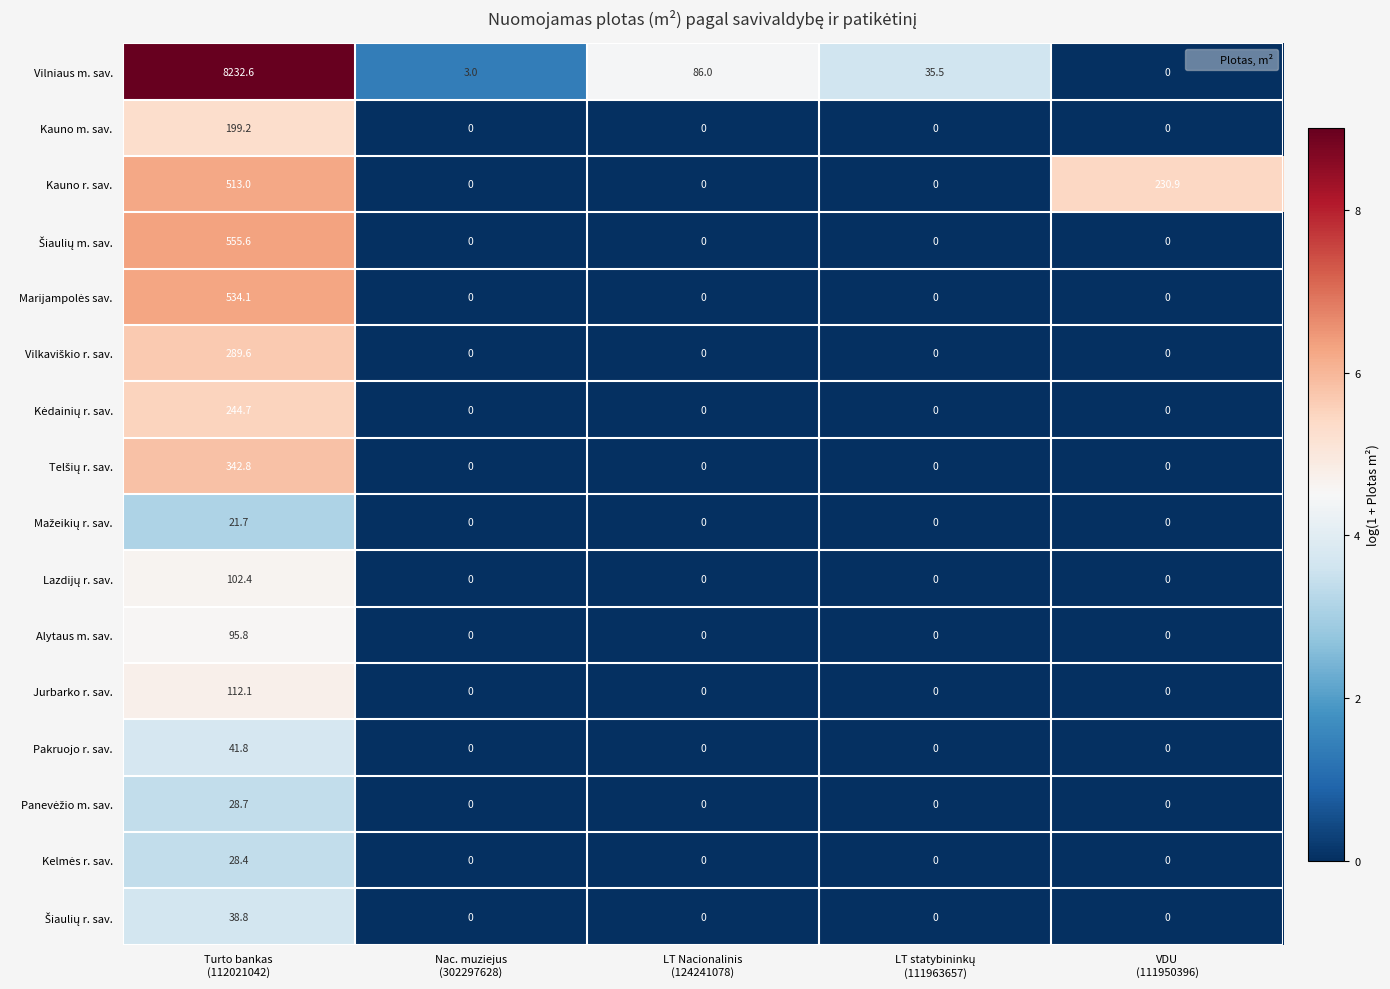

Which series has the largest total across all categories?

Vilniaus m. sav.